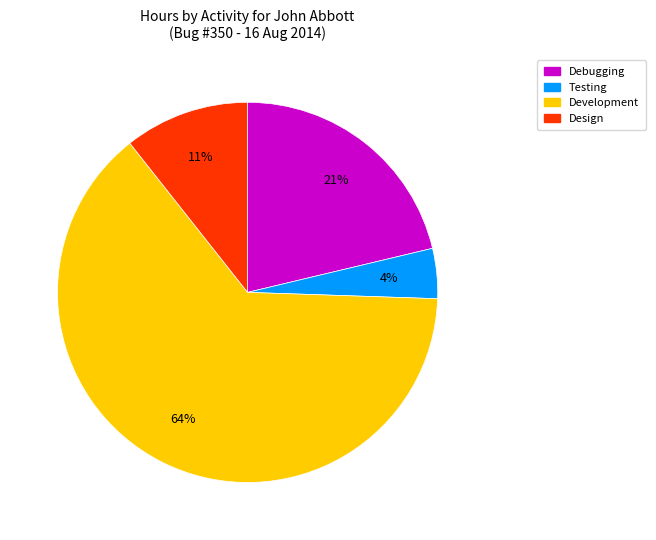

To the nearest percent, what is the average slice percentage?

25%